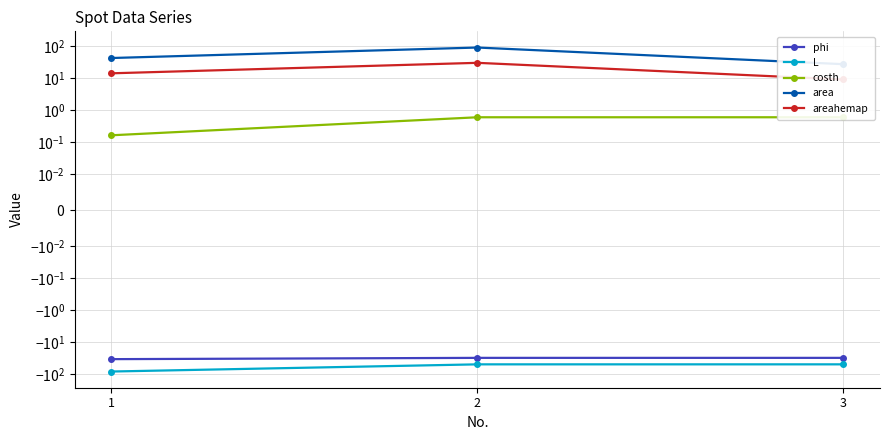

True or false: area has a value of 89.0 at 2.

True